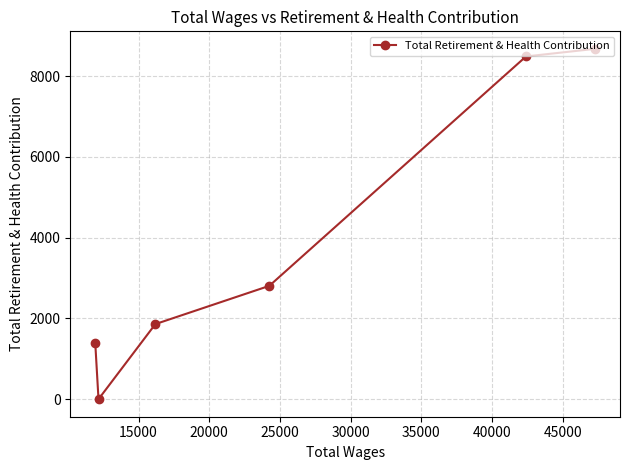

What is the difference between the maximum and minimum values?

8677